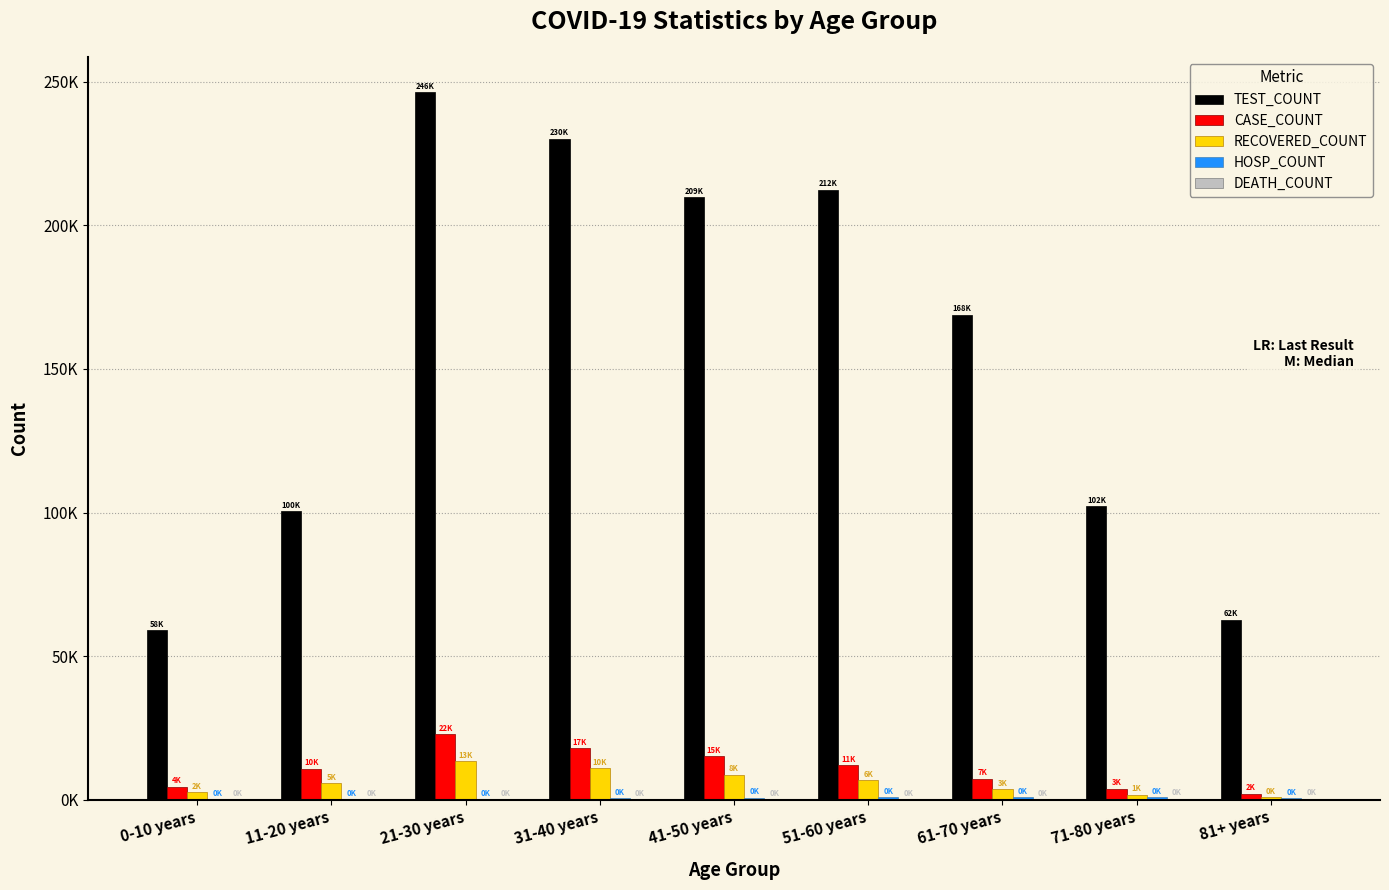

Does the chart contain stacked bars?

No